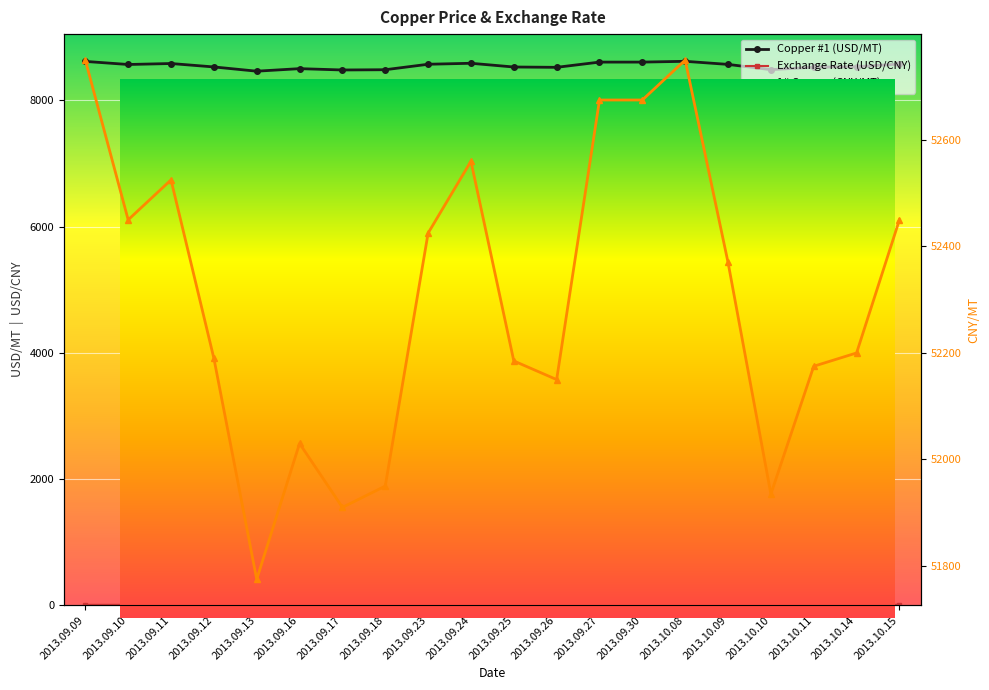

Which has a higher value, 2013.09.09 or 2013.09.12?

2013.09.09